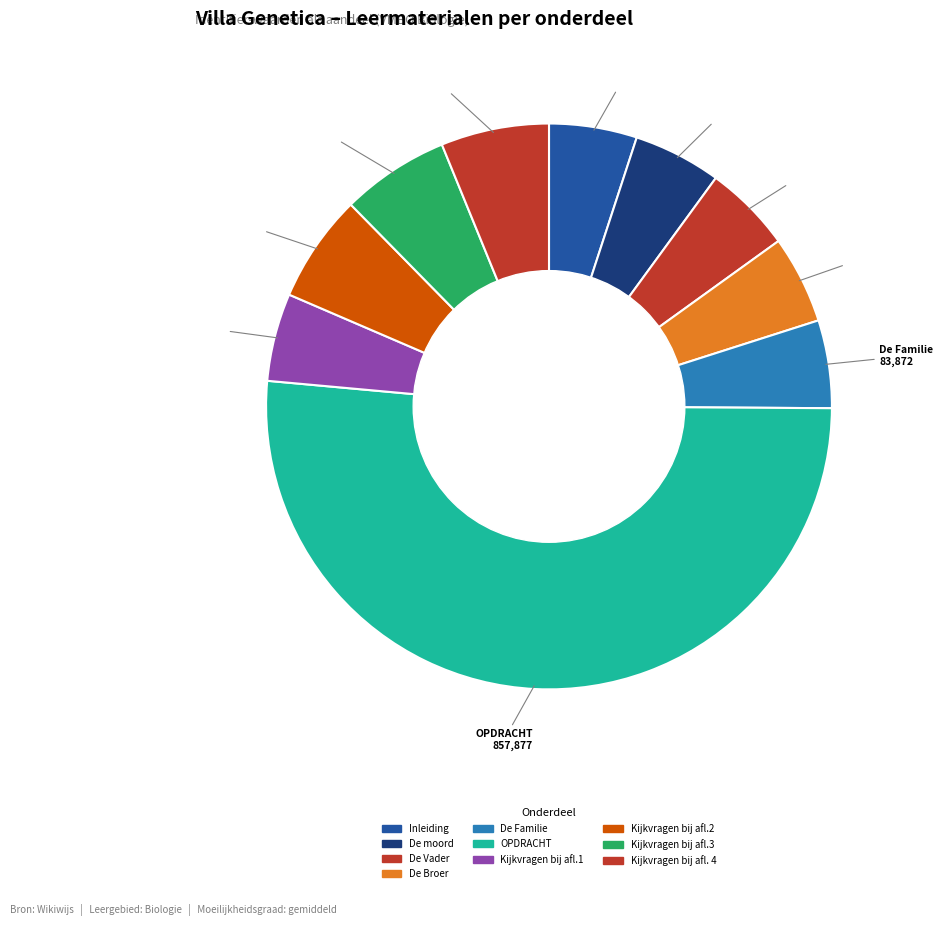

To the nearest percent, what is the average slice percentage?

10%